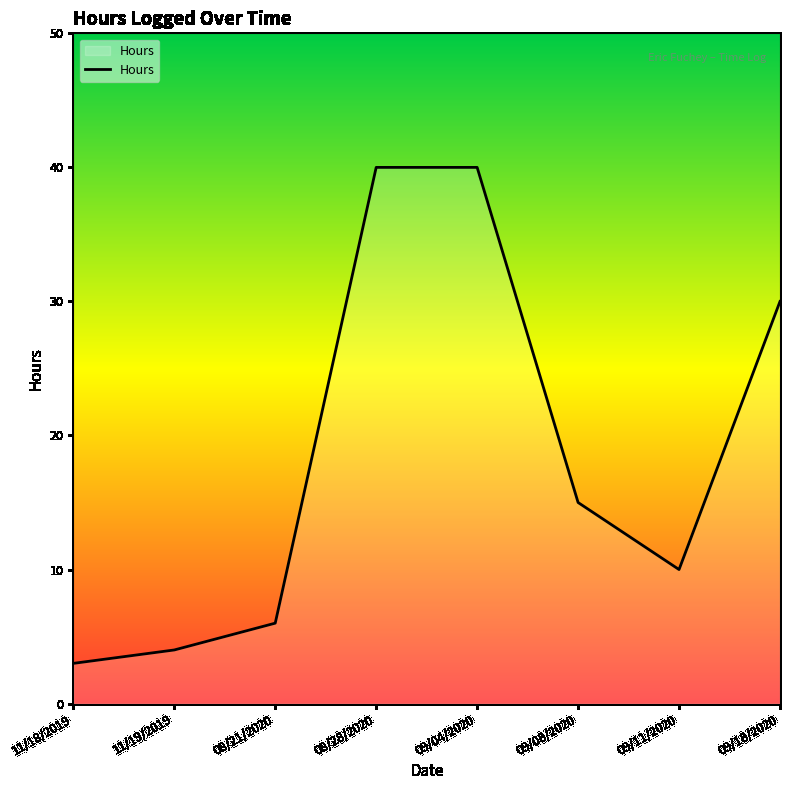

Reading left to right, list all the values displayed in this chart.

11/18/2019=3	11/19/2019=4	08/21/2020=6	08/28/2020=40	09/04/2020=40	09/08/2020=15	09/11/2020=10	09/18/2020=30